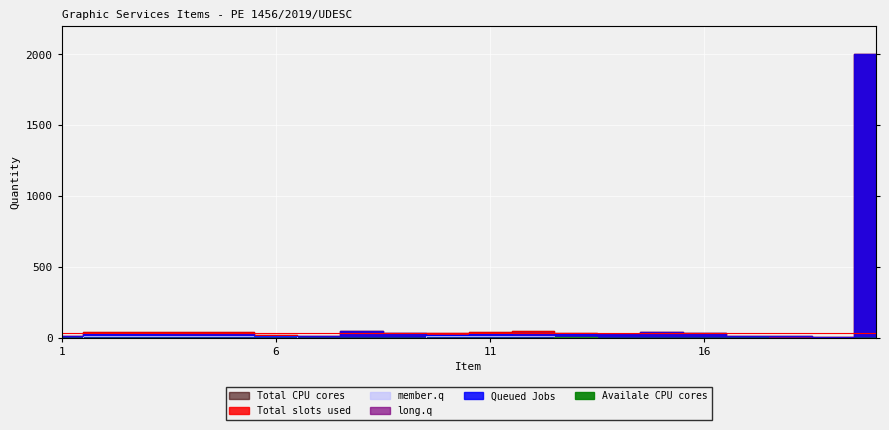

What are all the series names shown in the legend?

Total slots used, Queued Jobs, member.q, long.q, Total CPU cores, Availale CPU cores